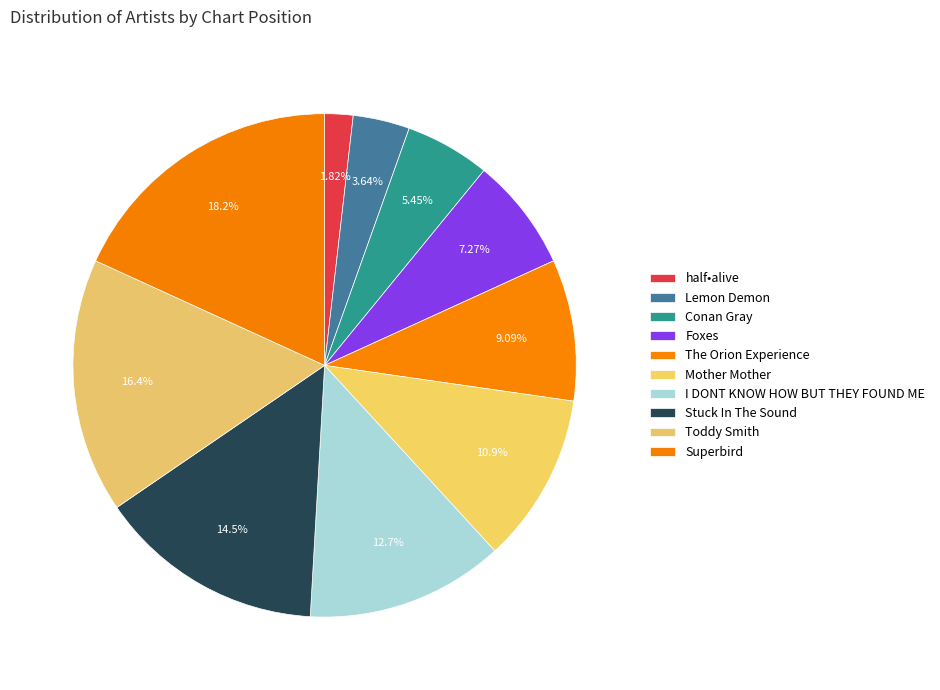

To the nearest percent, what is the combined percentage of half•alive and Lemon Demon?

5%